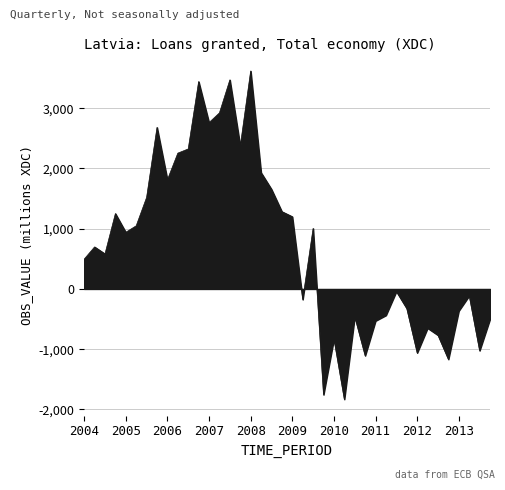

Count the number of categories in the chart.

40